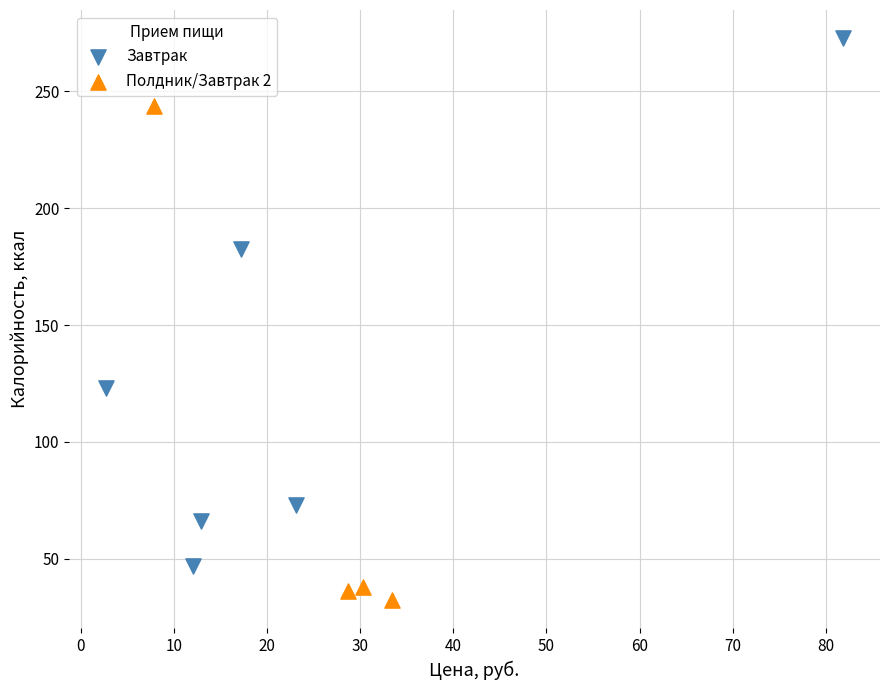

Which series has the widest spread of Y values?

Завтрак